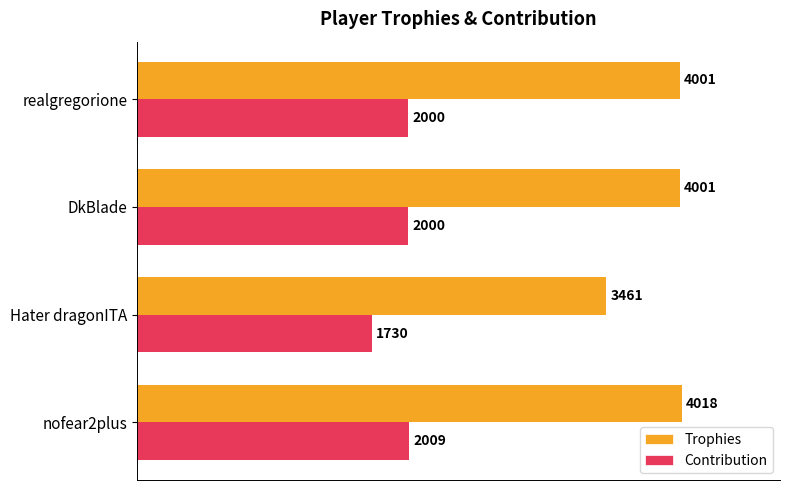

What are all the series names shown in the legend?

Trophies, Contribution